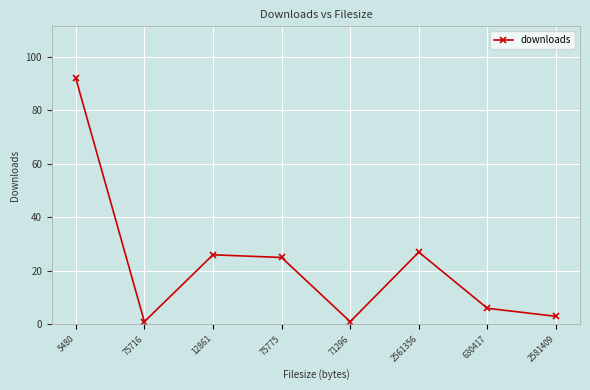

How many lines are shown in the chart?

1